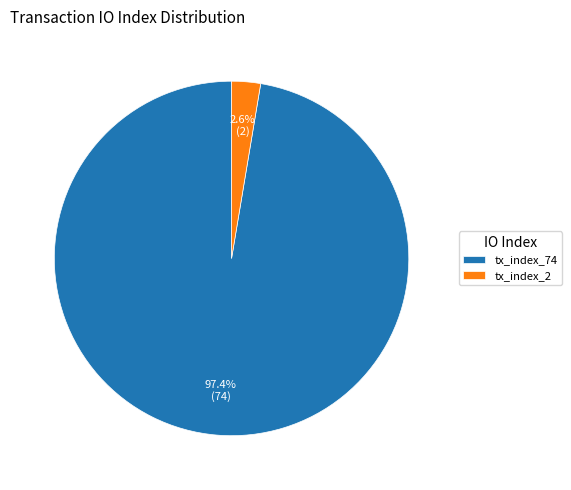

What percentage do tx_index_74 and tx_index_2 together represent?

100.0%